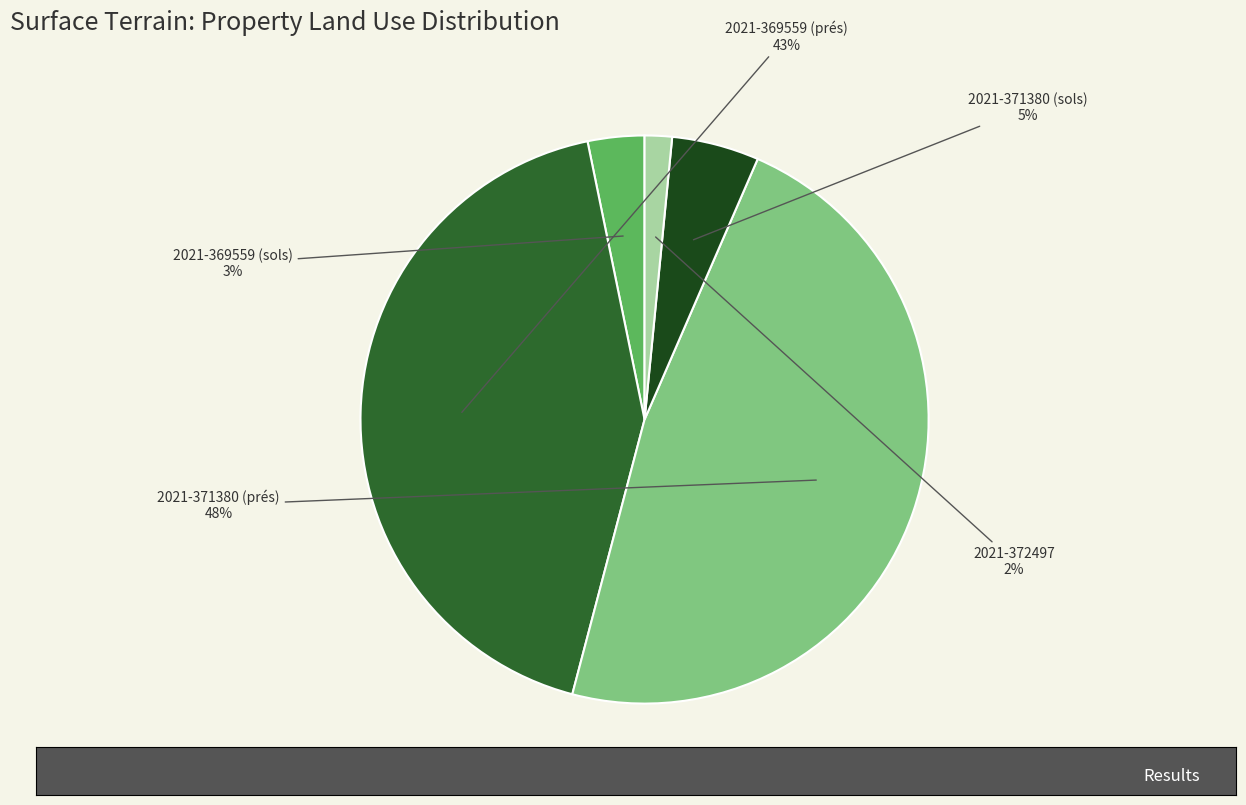

How many segments does this pie chart have?

5